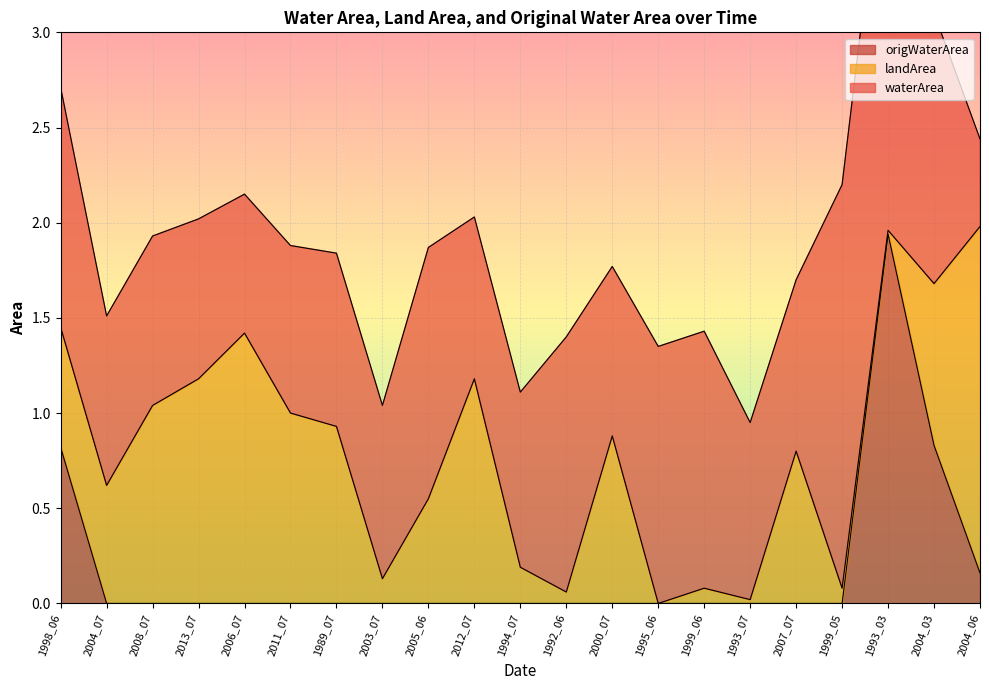

Rank the categories by origWaterArea value from lowest to highest.

2004_07, 2008_07, 2013_07, 2006_07, 2011_07, 1989_07, 2003_07, 2005_06, 2012_07, 1994_07, 1992_06, 2000_07, 1995_06, 1999_06, 1993_07, 2007_07, 1999_05, 2004_06, 1998_06, 2004_03, 1993_03